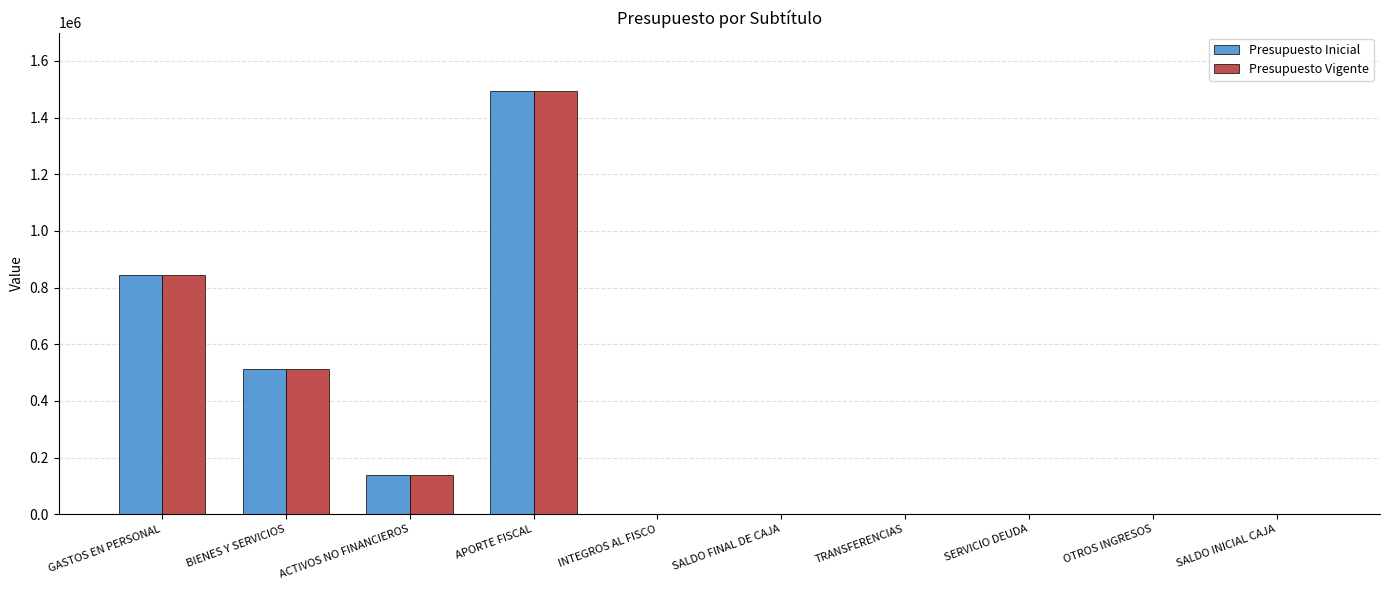

How many data points does each series have?

10